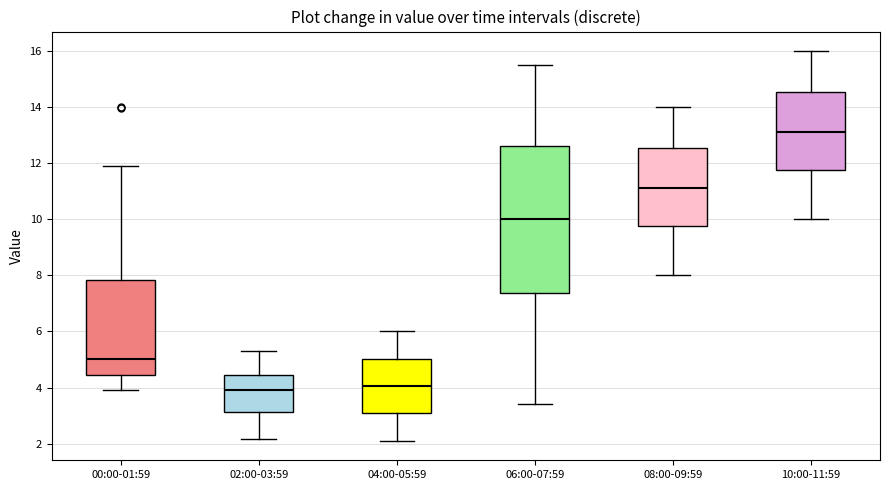

Which box's median line is the highest?

10:00-11:59